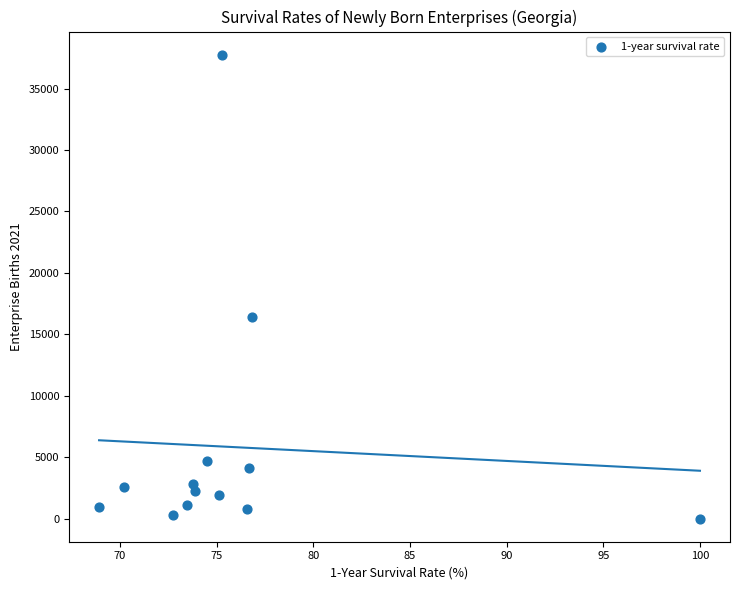

What Y value in the scatter plot is closest to 18881?

16398